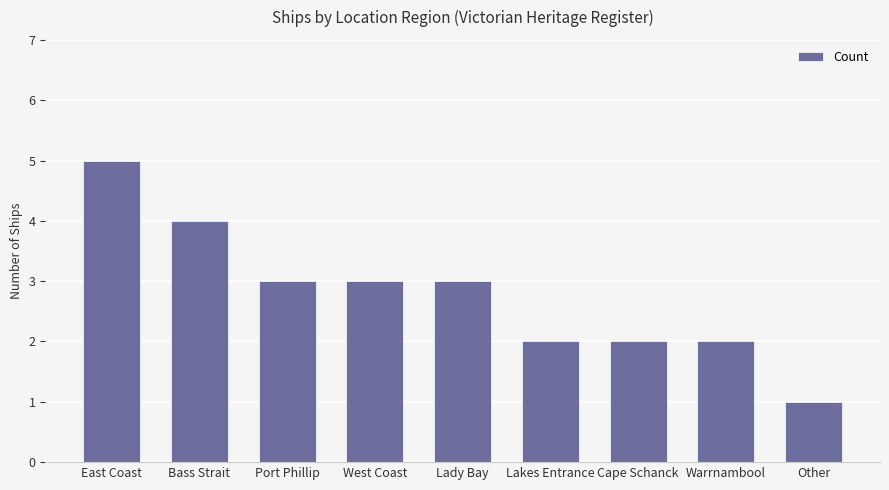

Reading left to right, what are all the values shown in this chart?

5	4	3	3	3	2	2	2	1